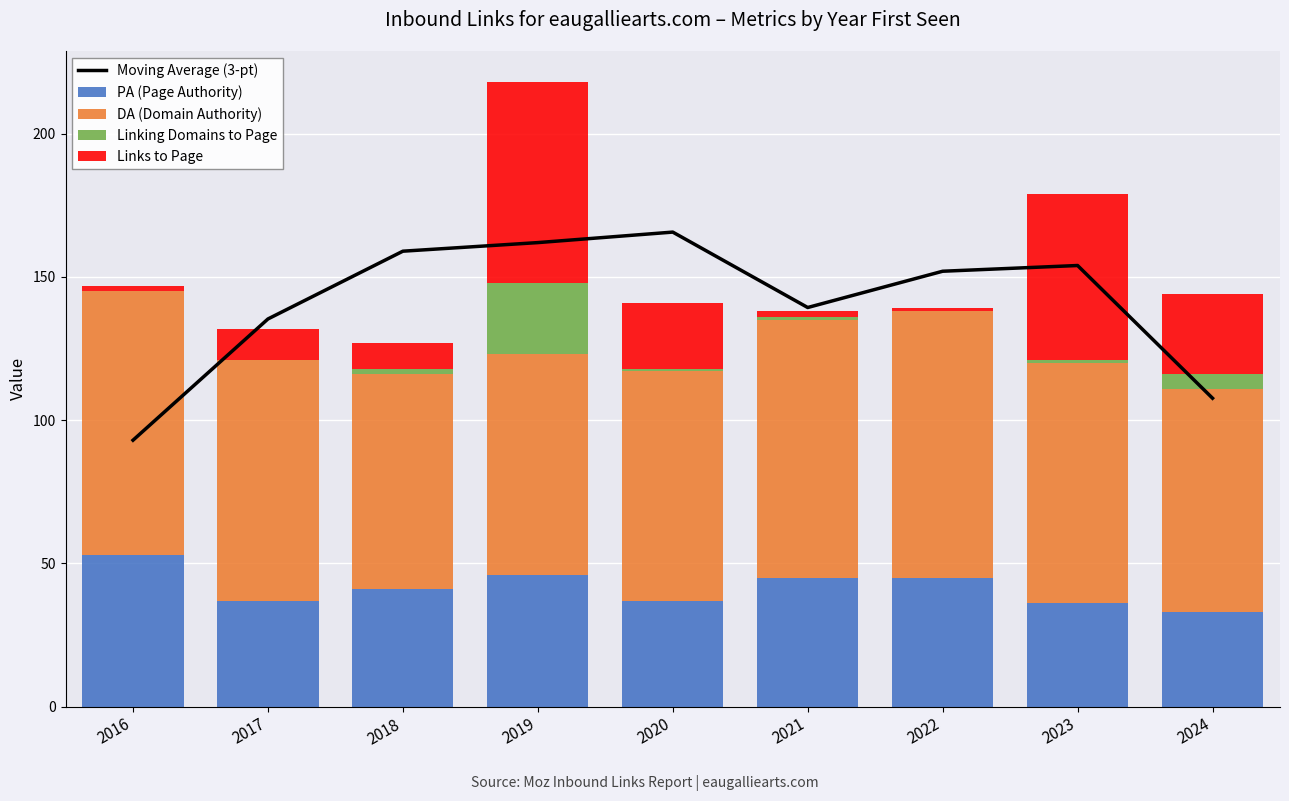

What value does the Links to Page series have at 2020?

23.0